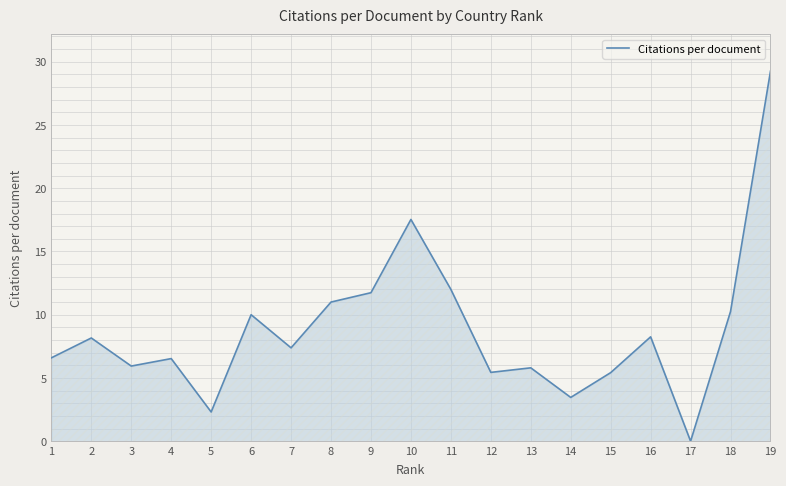

At which category does the chart reach its minimum across all series?

17